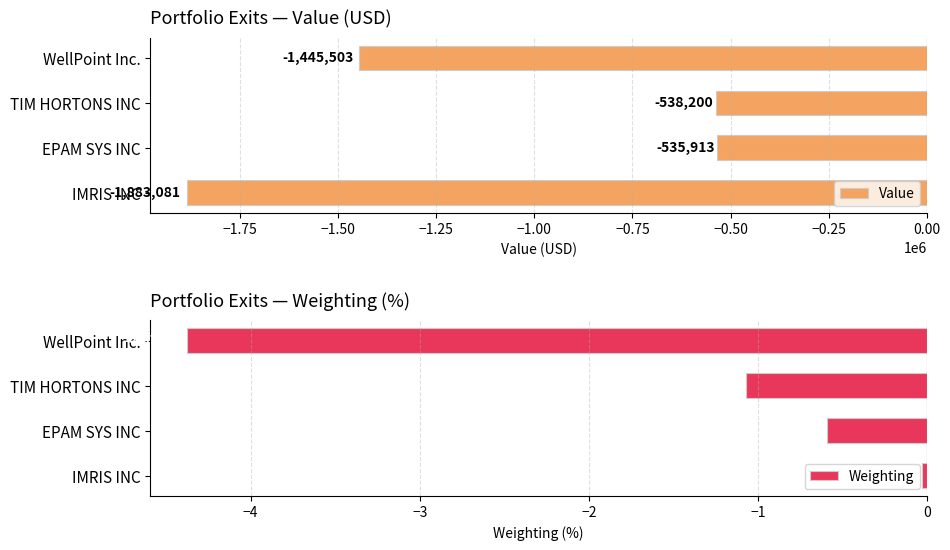

At which label does Value reach its minimum?

IMRIS INC